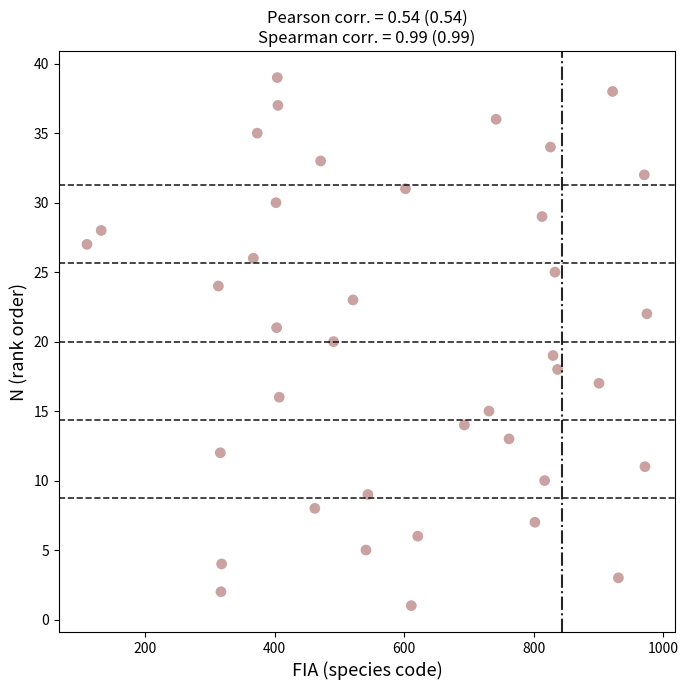

What is the range of Y values (max minus min)?

38